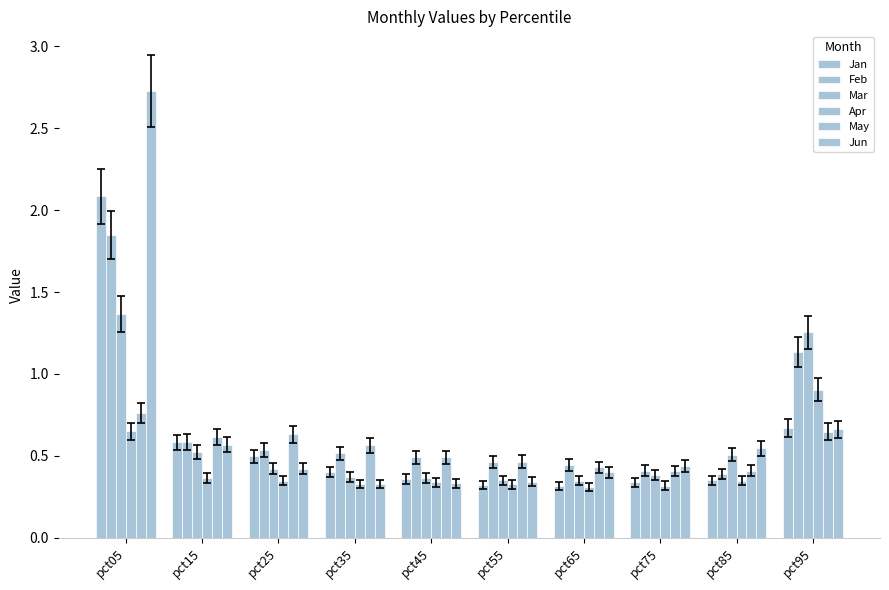

Which series changed the most between pct05 and pct85?

Jun